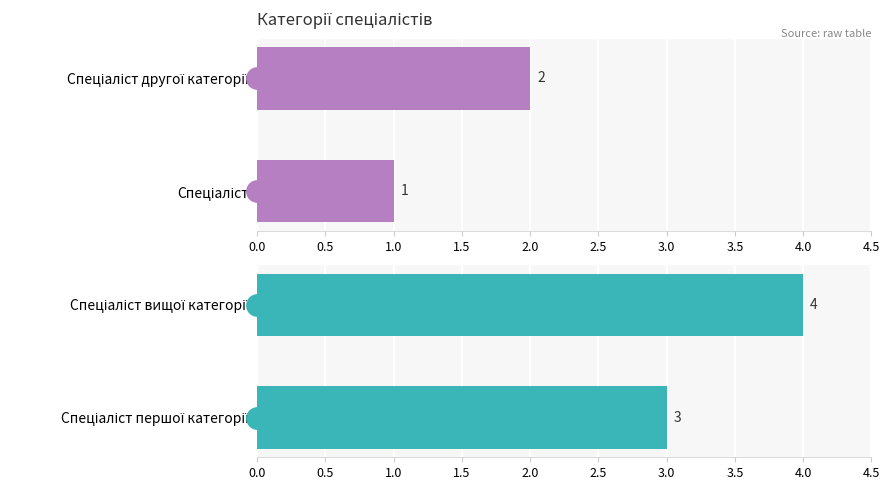

True or false: the data shows 4 at Спеціаліст першої категорії.

False